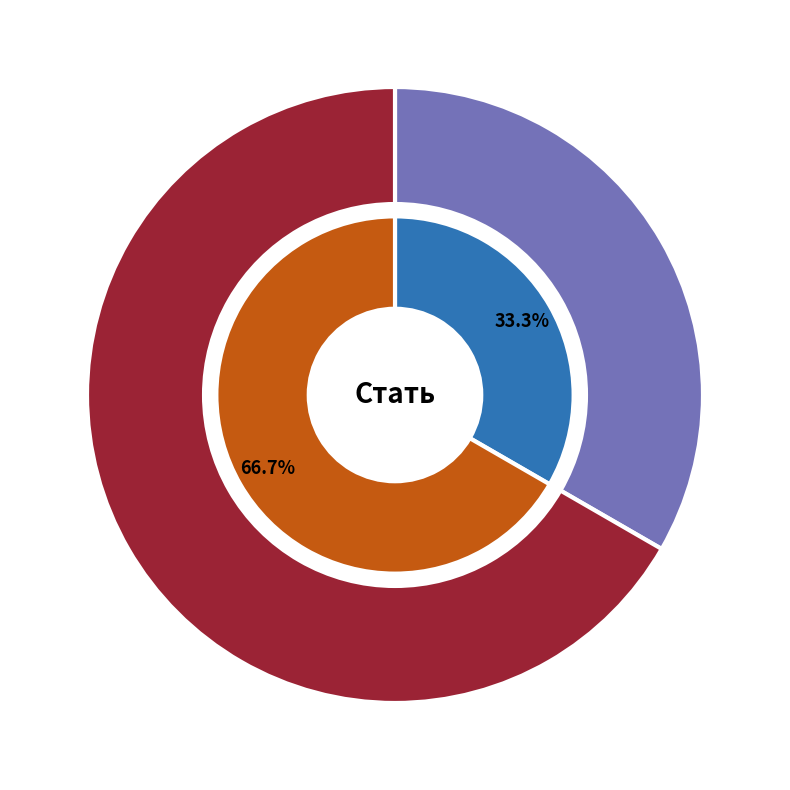

The Чоловіча slice represents 33% of the pie. True or false?

True